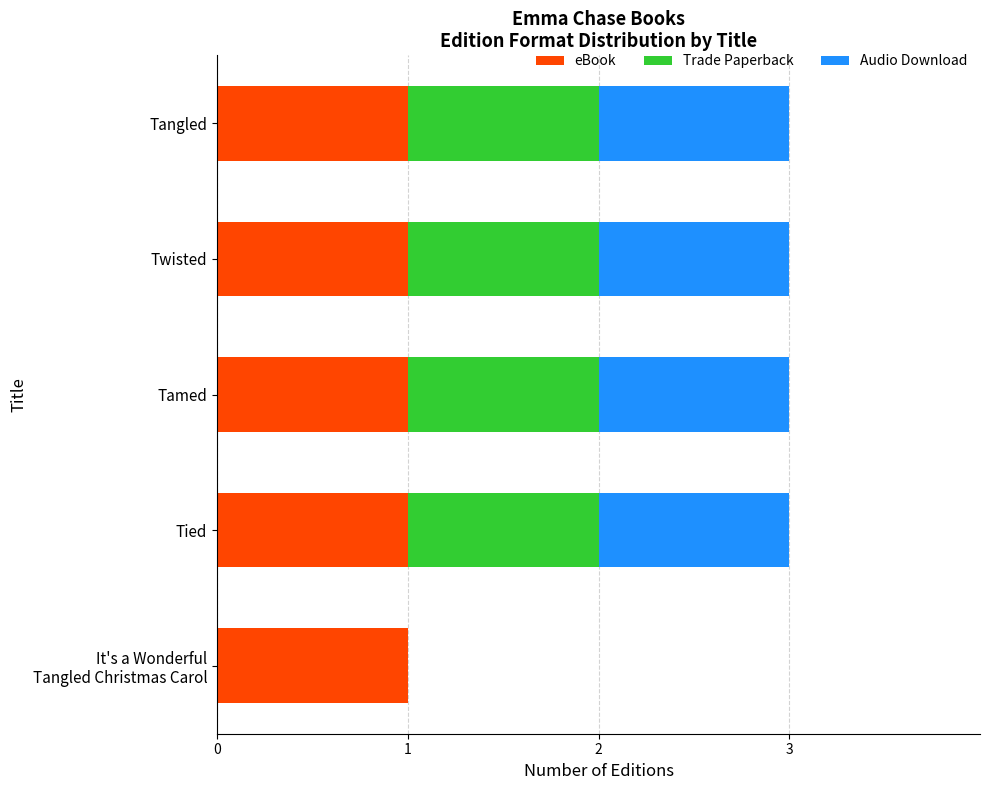

What is the total value across all series at Tamed?

3